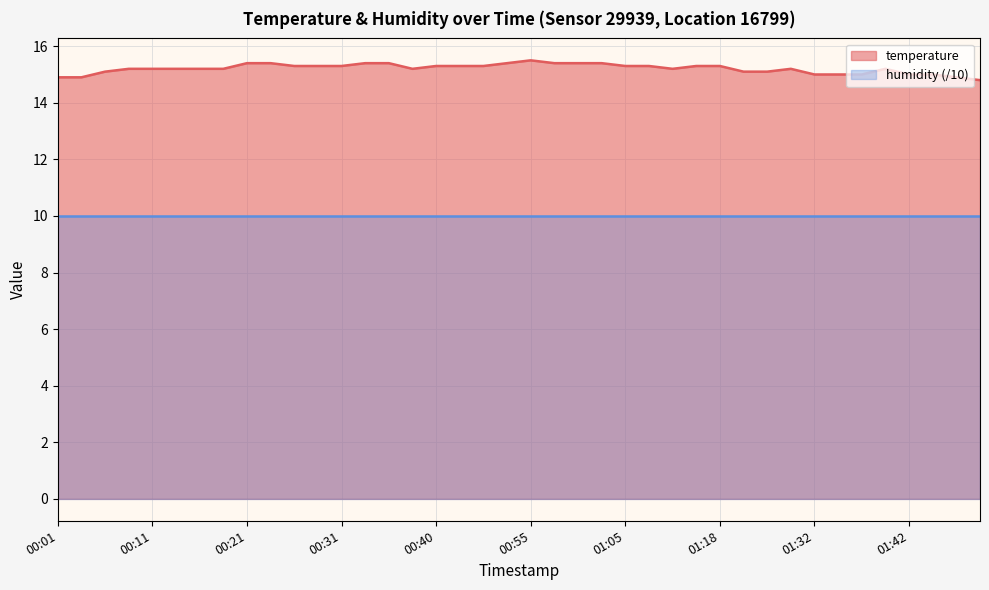

What is the sum of all values?

608.3